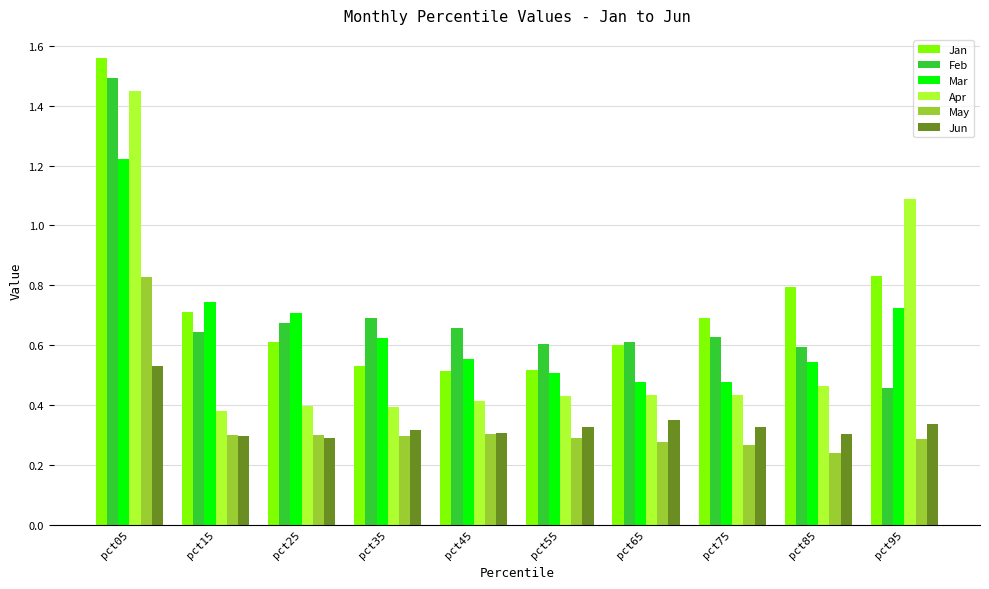

What is the highest value of the Feb series?

1.5